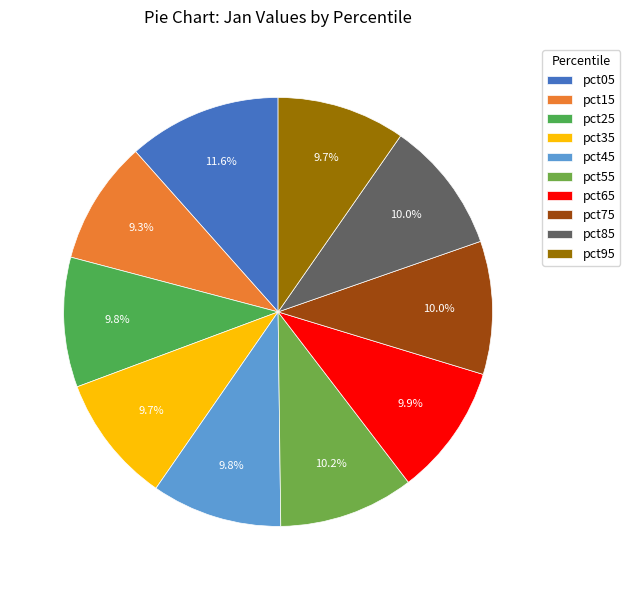

True or false: pct15 accounts for 9% of the total.

True